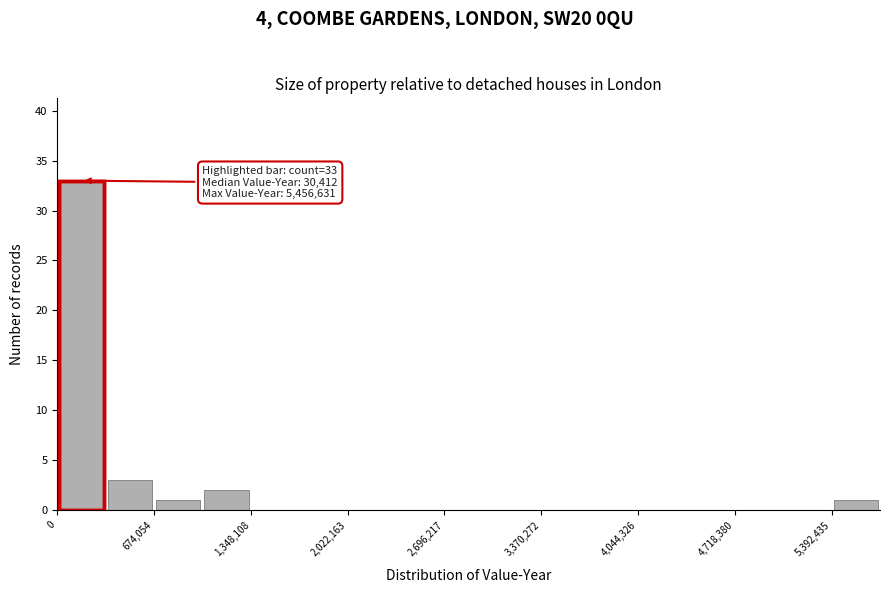

Around what value on the x-axis is the tallest bar? Give the approximate position of its centre, as read against the axis.

200000